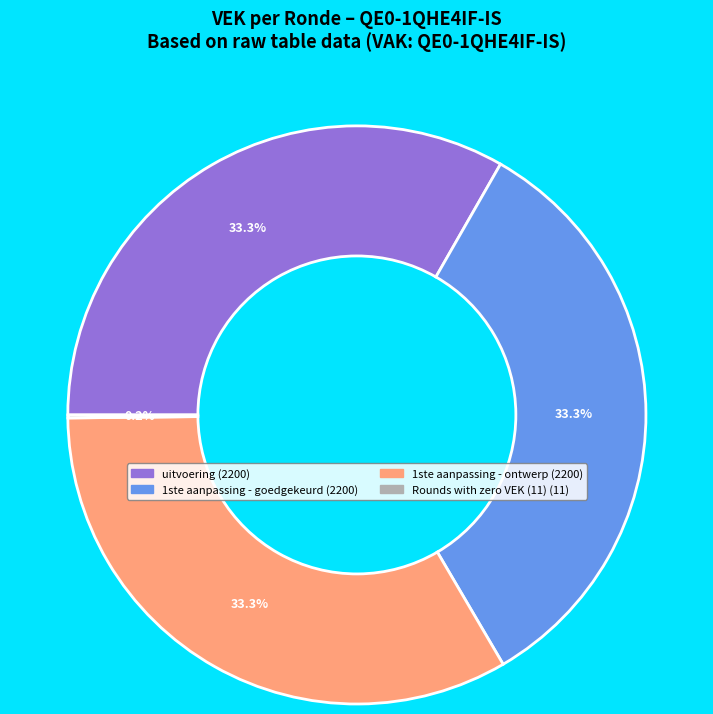

Does any single category account for the majority?

No